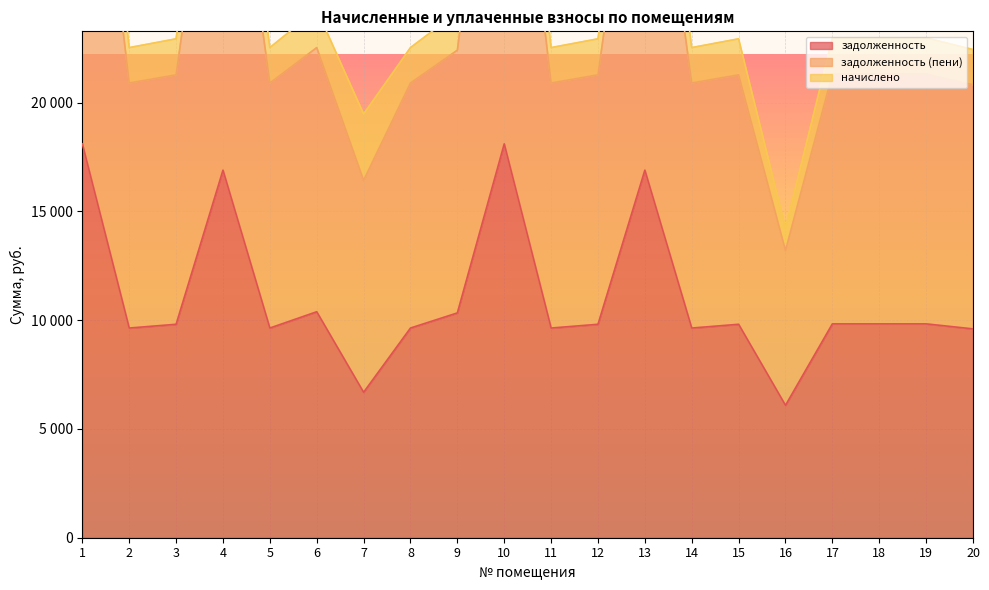

What is the total value across all series at 2?

32168.2